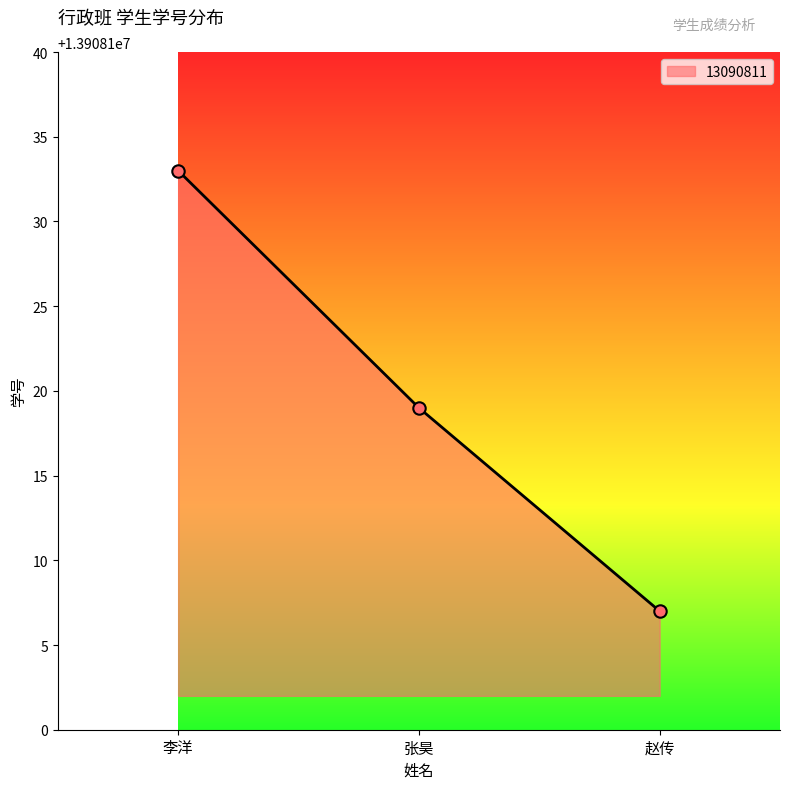

Approximately how many times larger is the value at 张昊 compared to 李洋?

1.0